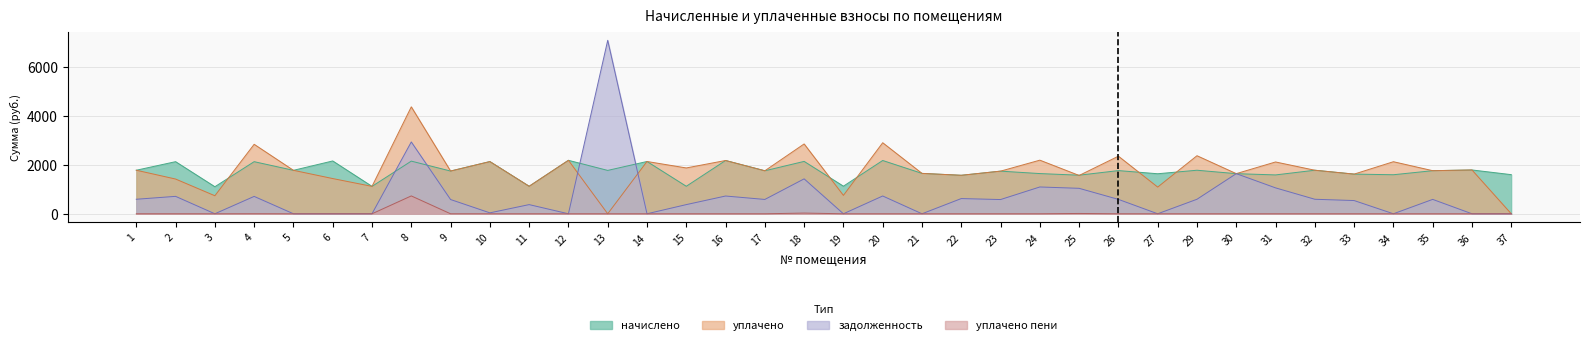

At which label is уплачено closest to 2186?

12